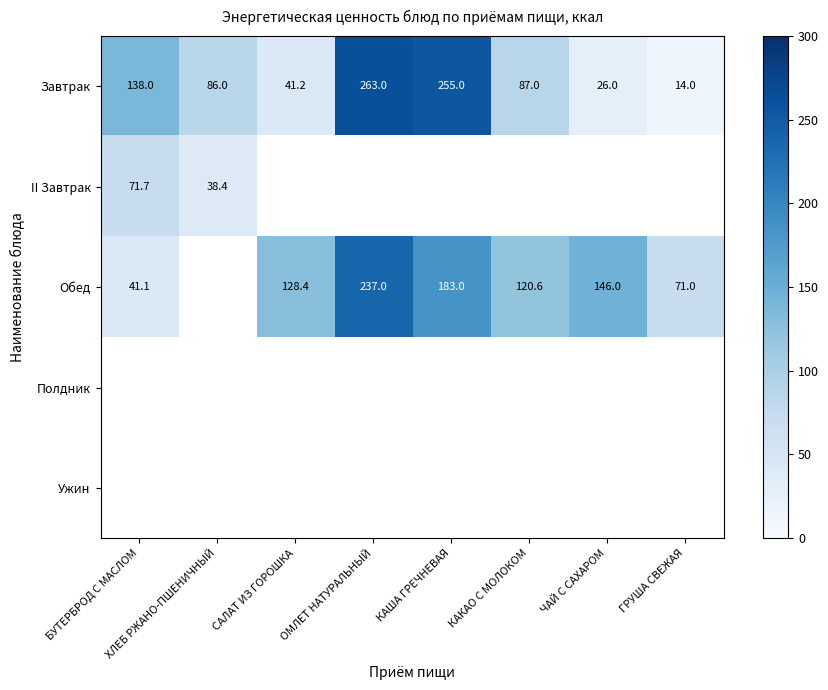

What is the highest value of the Завтрак series?

263.0